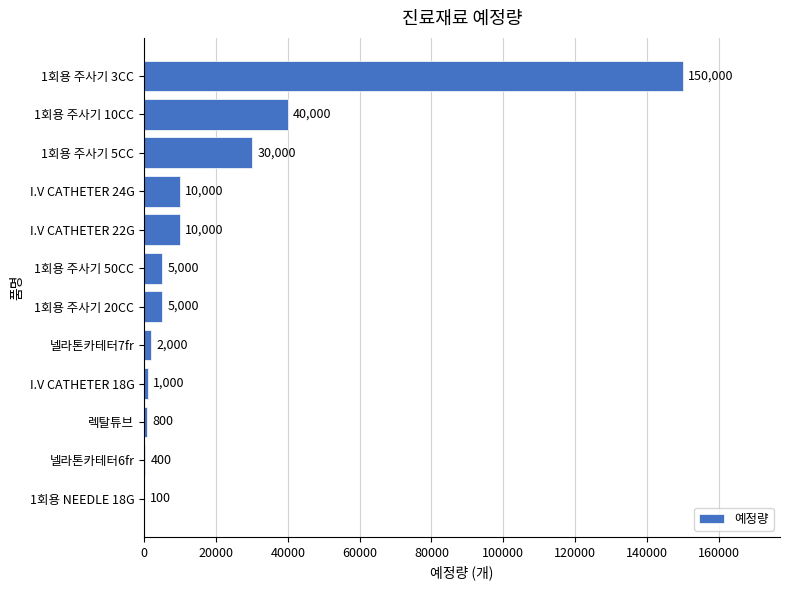

What is the sum of all values?

254300